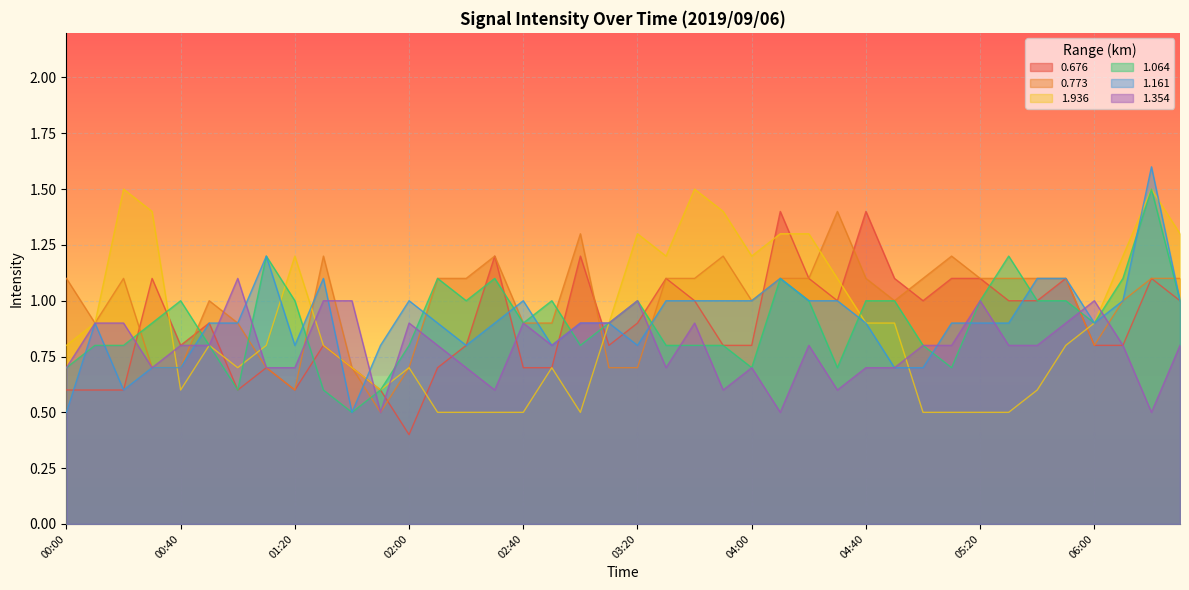

What is the total value across all series at 03:50?

5.8